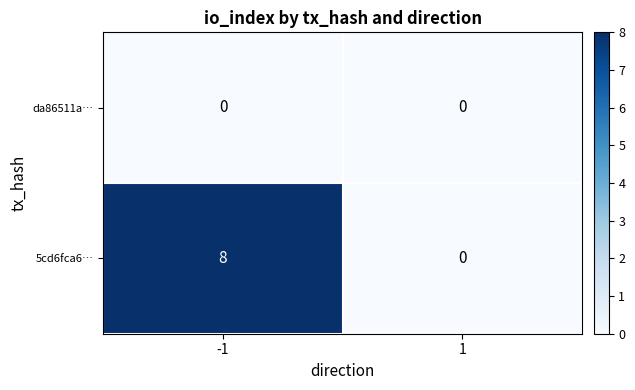

At how many categories does at least one series exceed 6?

1